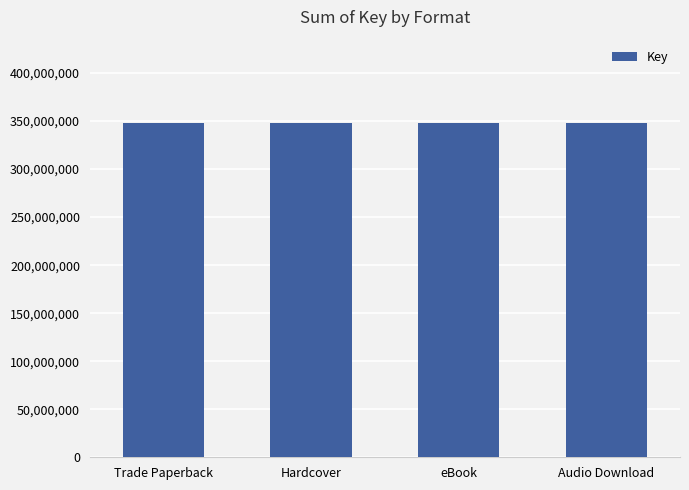

What is the label of the 4th bar from the left?

Audio Download